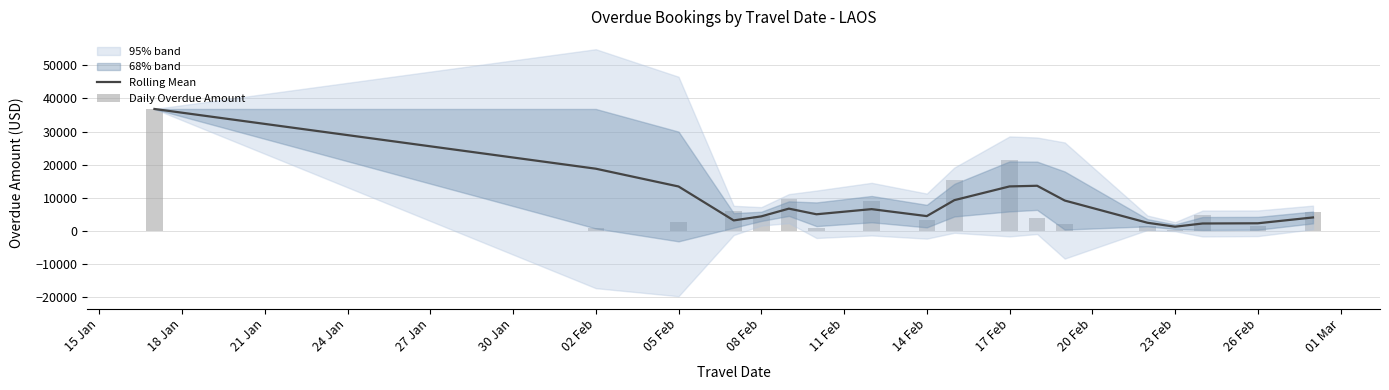

Does the chart contain any negative values?

No